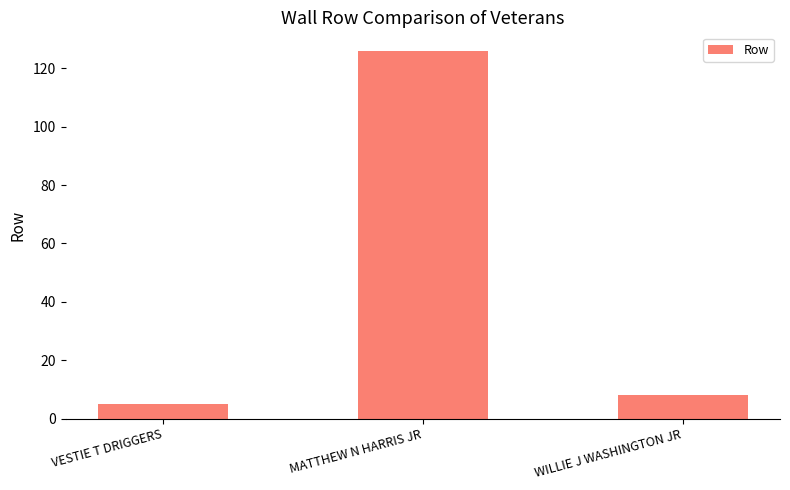

Where is the data nearest to the value 65?

WILLIE J WASHINGTON JR